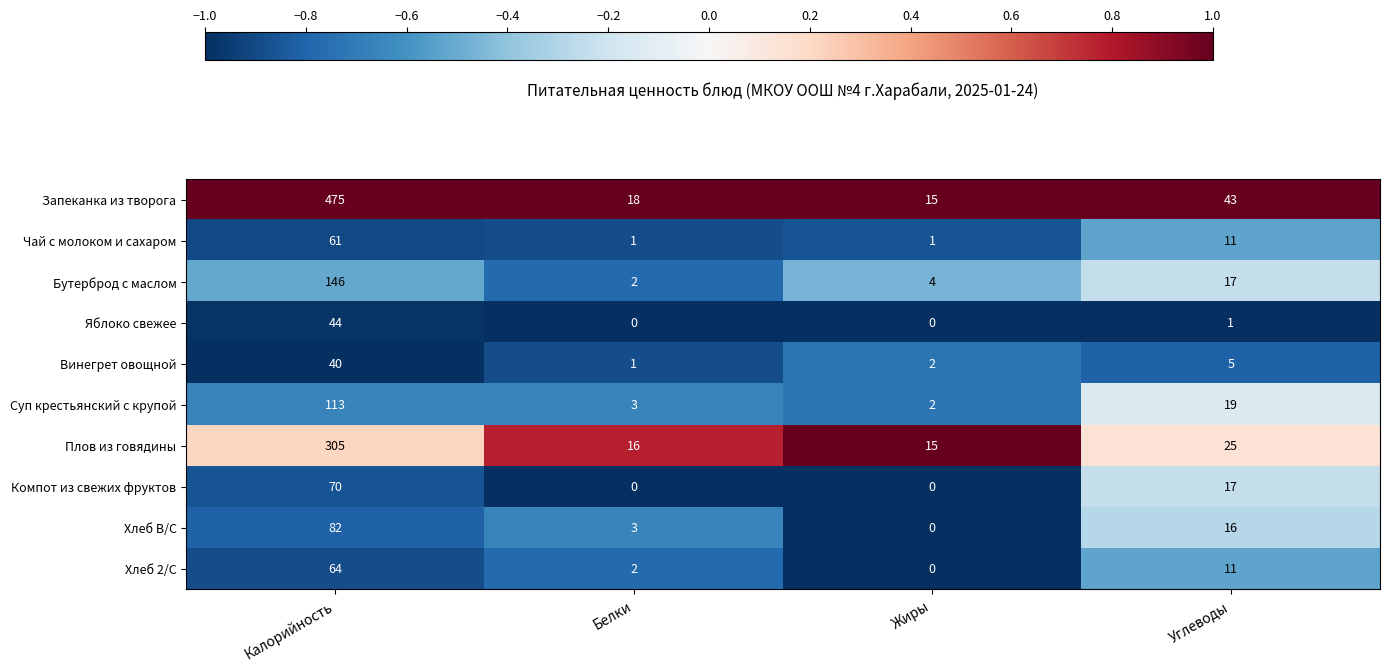

True or false: Бутерброд с маслом has a value of 251 at Калорийность.

False